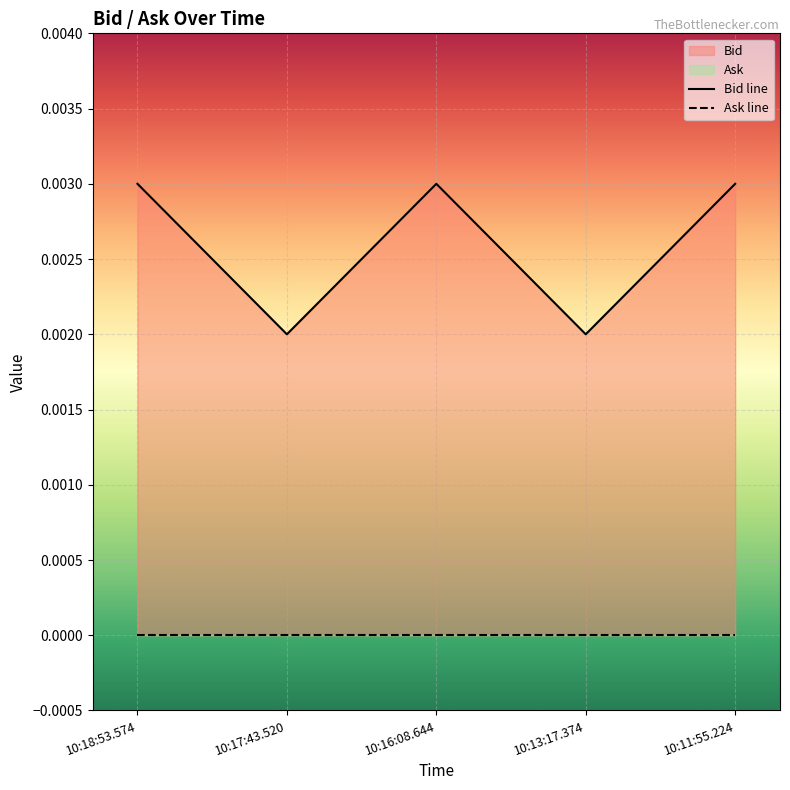

True or false: Ask line and Bid line intersect in this chart.

False